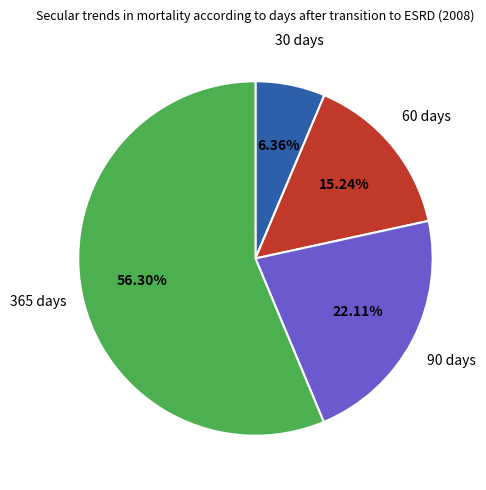

How many slices are in this pie chart?

4